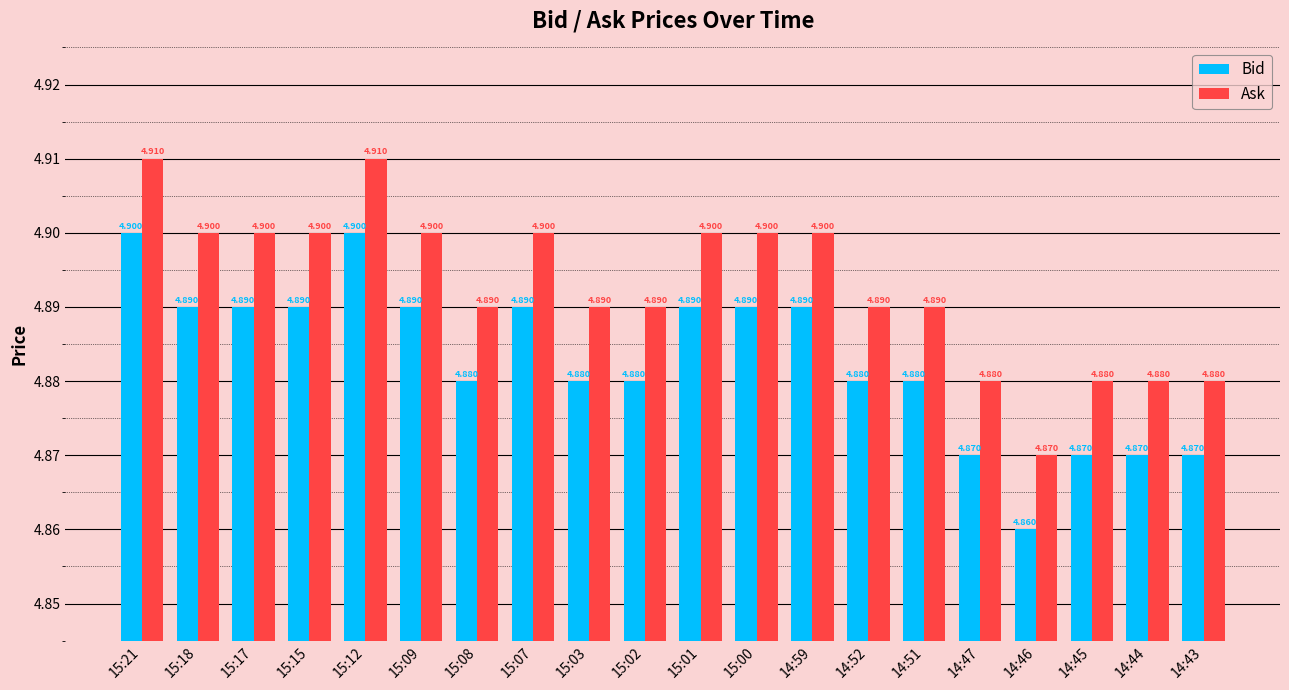

Rank the series by their maximum value, from highest to lowest.

Ask, Bid